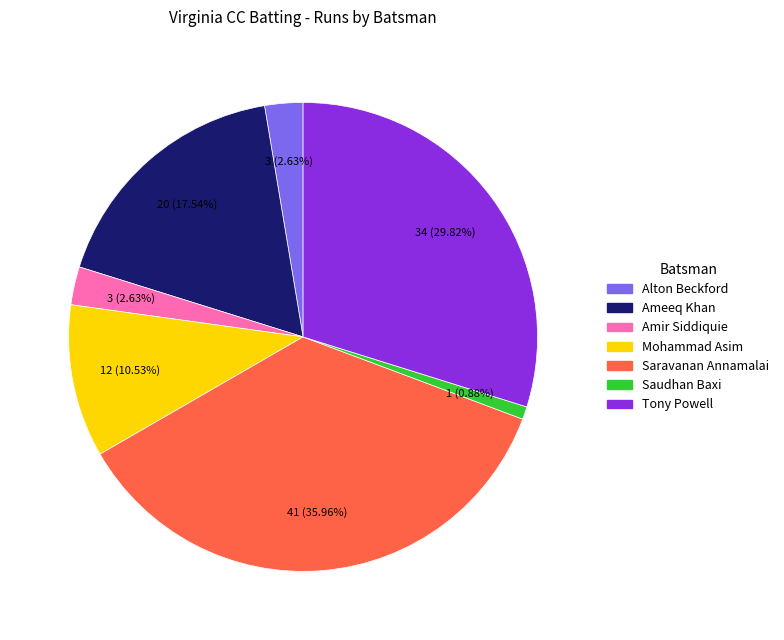

How many slices are in this pie chart?

7